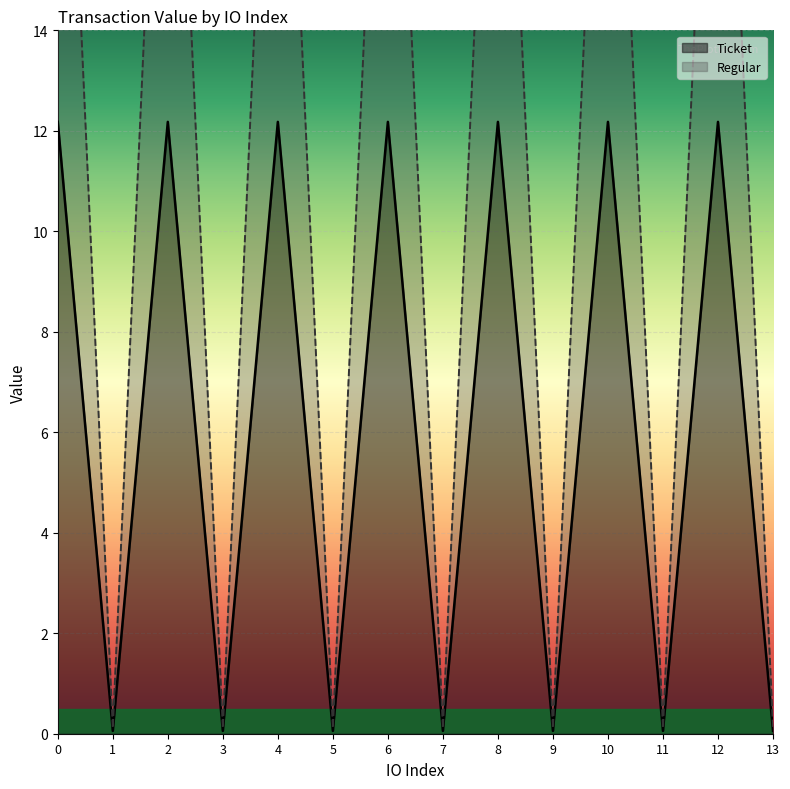

What is the maximum value shown in the chart?

24.4